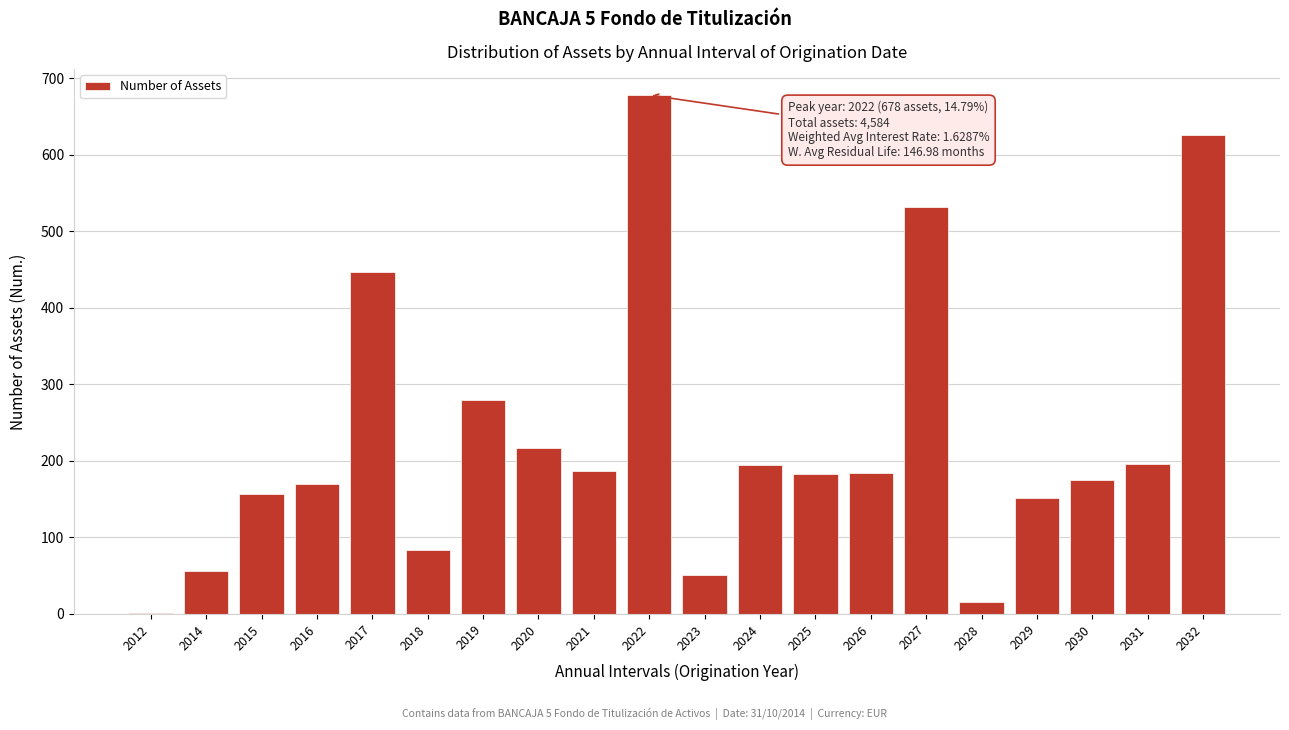

Which has a higher value, 2023 or 2015?

2015